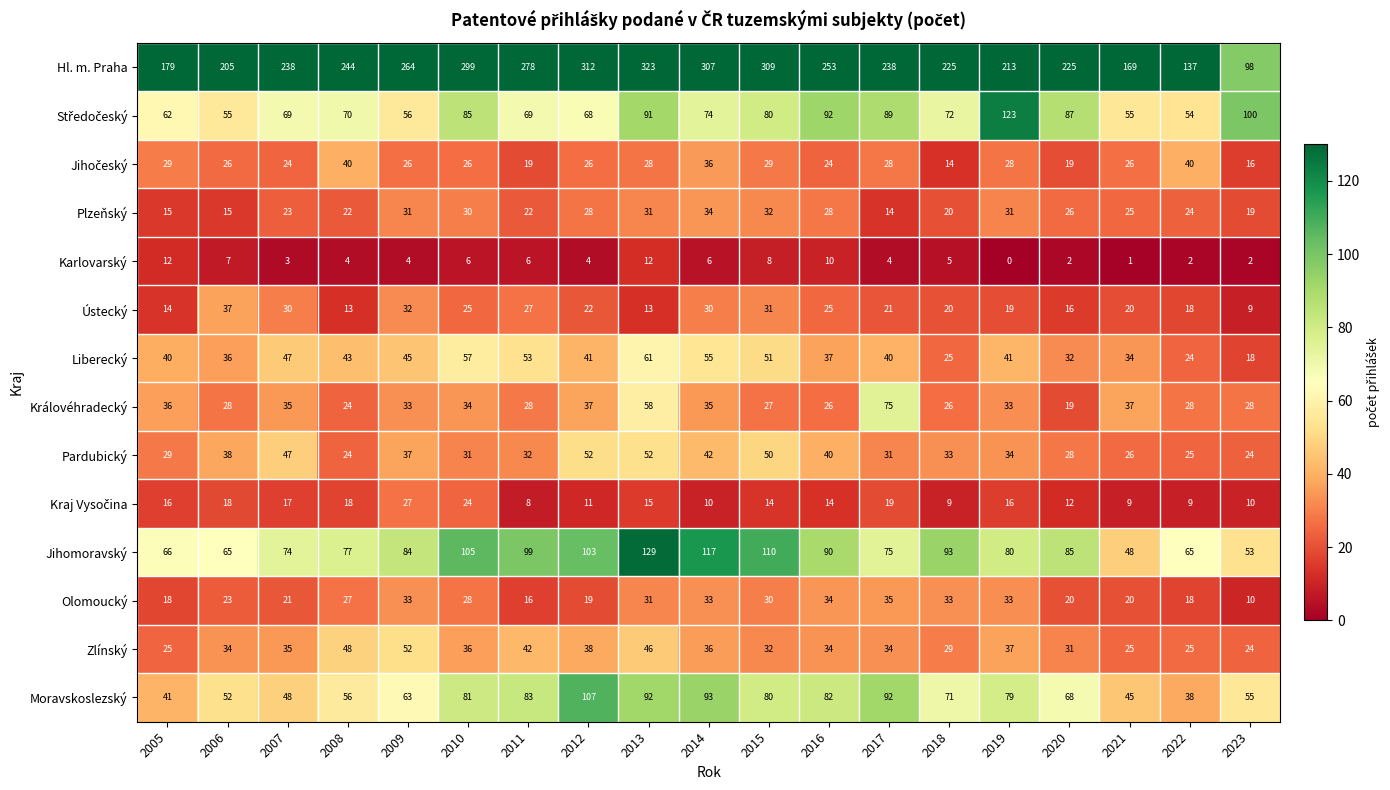

What is the spread (max minus min) of values at 2018?

220